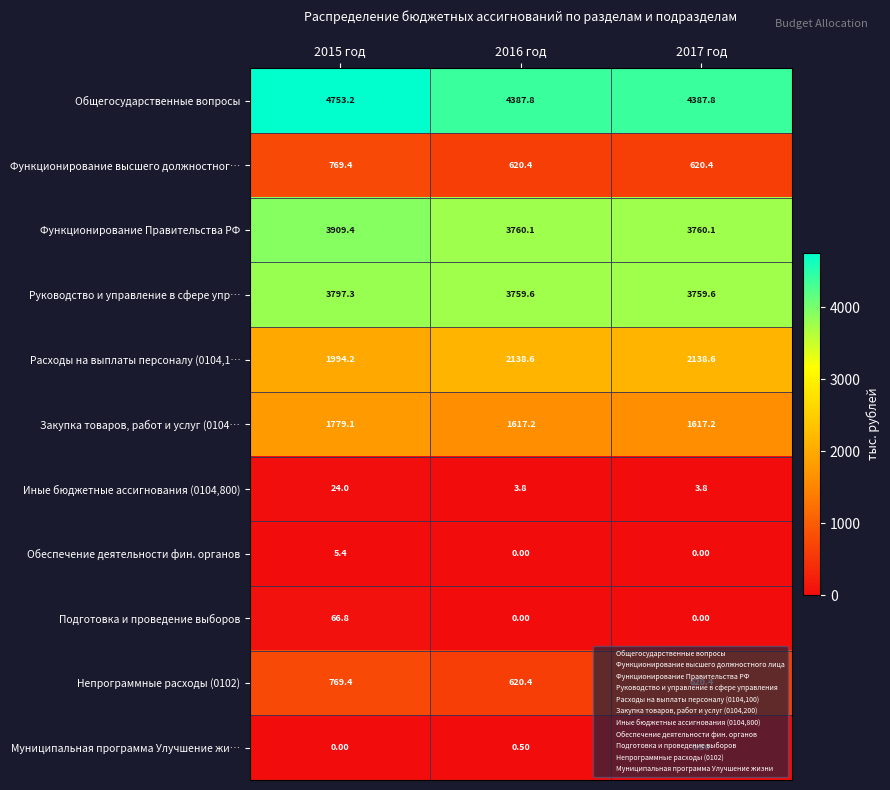

Which series changed the most between 2015 год and 2017 год?

Общегосударственные вопросы